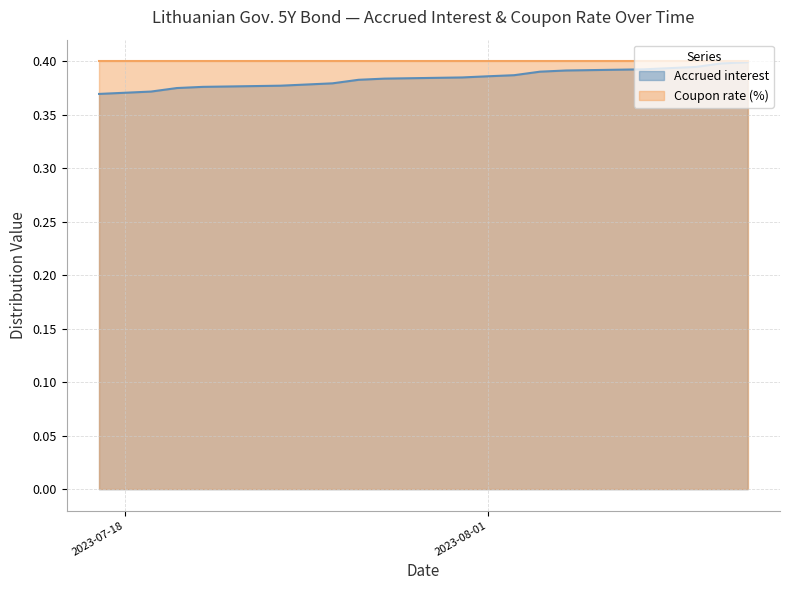

Count the number of categories in the chart.

20